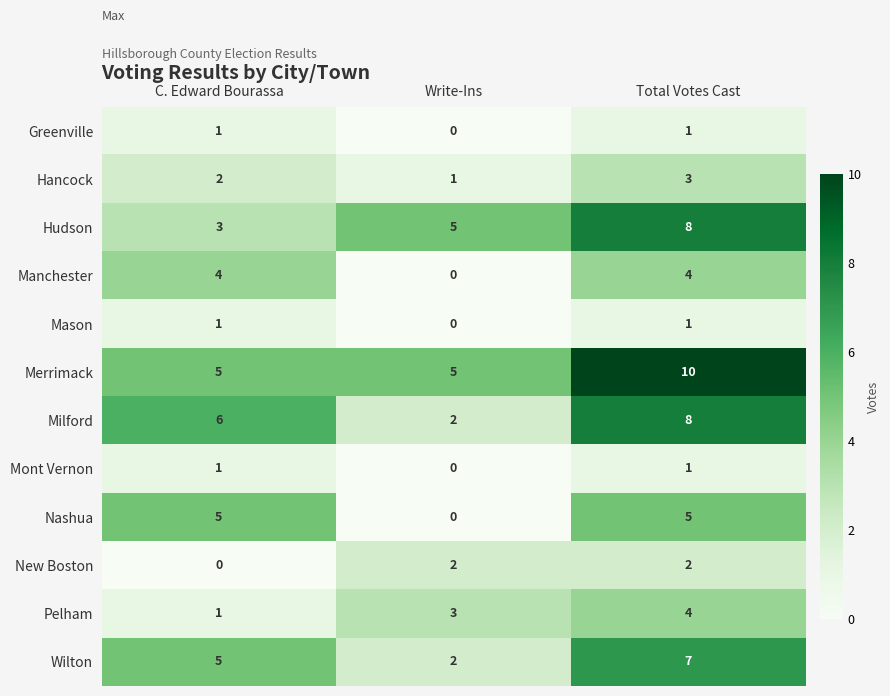

What is the sum of the Merrimack values at Total Votes Cast and C. Edward Bourassa?

15